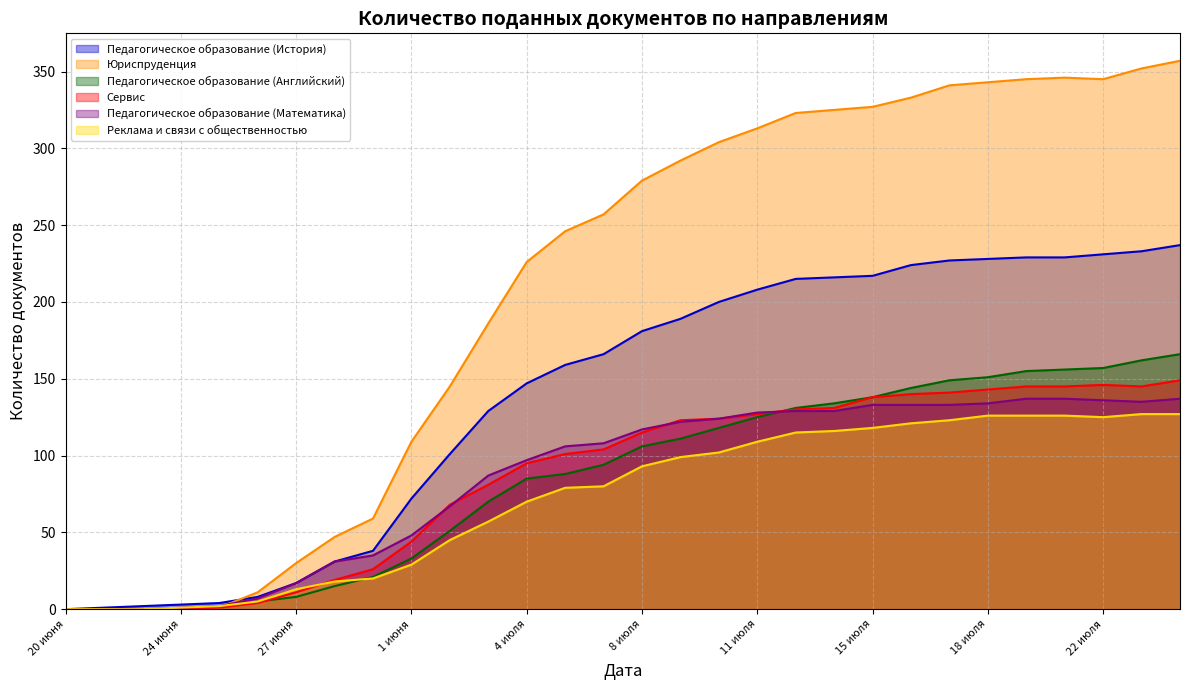

Reading left to right, extract all data points from this chart.

Педагогическое образование (История): 0	1	2	3	4	8	17	31	38	72	101	129	147	159	166	181	189	200	208	215	216	217	224	227	228	229	229	231	233	237
Юриспруденция: 0	0	0	0	1	11	30	47	59	109	145	186	226	246	257	279	292	304	313	323	325	327	333	341	343	345	346	345	352	357
Педагогическое образование (Английский): 0	0	0	0	2	5	8	15	21	33	51	70	85	88	94	106	111	118	125	131	134	138	144	149	151	155	156	157	162	166
Сервис: 0	0	0	0	1	4	11	19	26	44	68	81	95	101	104	115	123	124	127	130	131	138	140	141	143	145	145	146	145	149
Педагогическое образование (Математика): 0	0	0	1	2	7	17	31	35	48	67	87	97	106	108	117	122	124	128	129	129	133	133	133	134	137	137	136	135	137
Реклама и связи с общественностью: 0	0	0	1	2	5	13	18	20	29	45	57	70	79	80	93	99	102	109	115	116	118	121	123	126	126	126	125	127	127